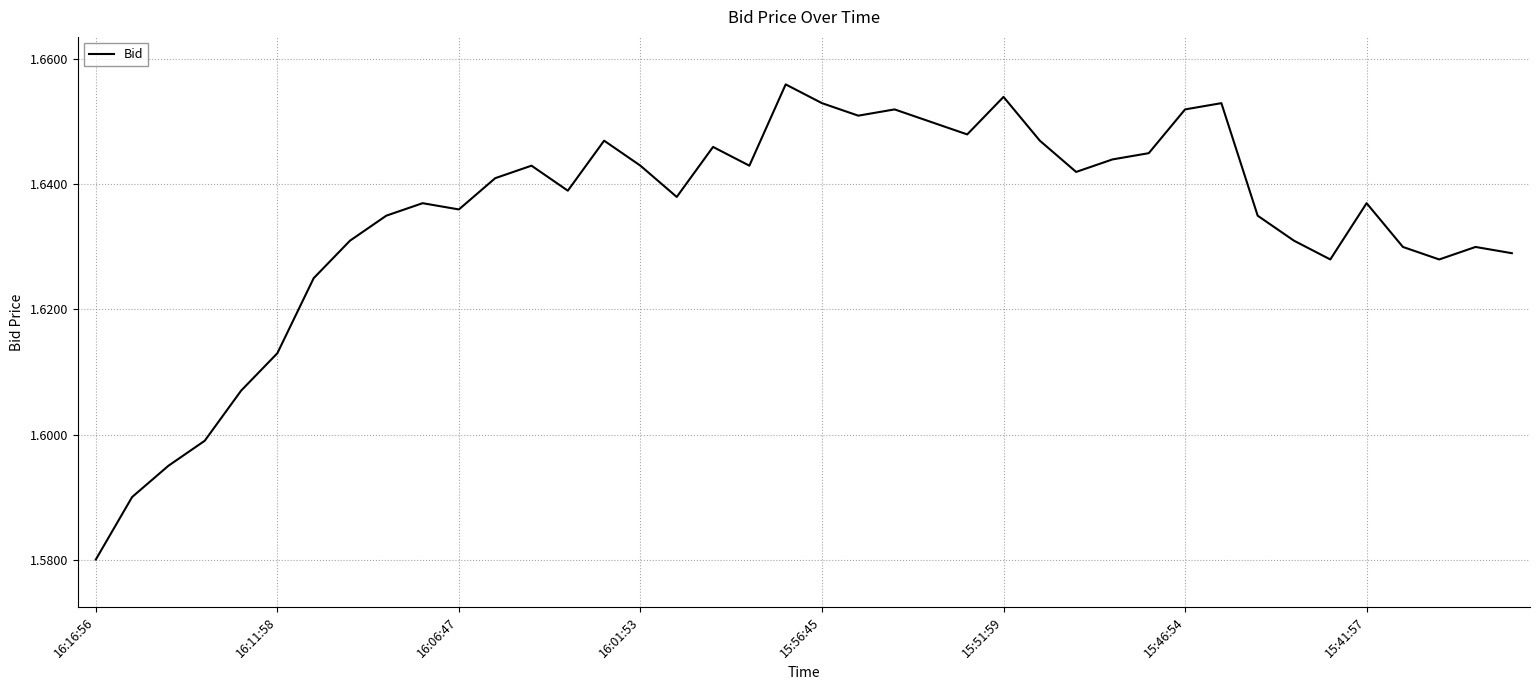

Is it true that the value at 16:16:56 is 2.6?

False